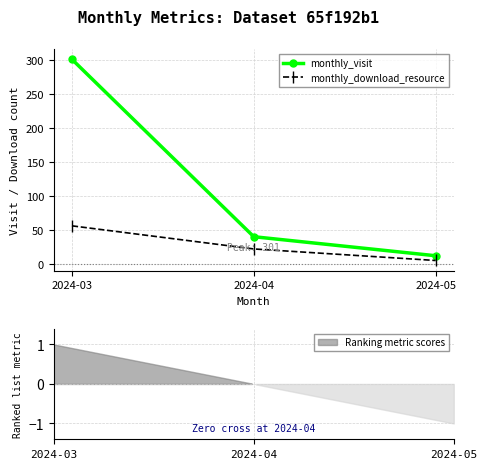

Read the monthly_download_resource value at 2024-04, to the nearest 5.

20